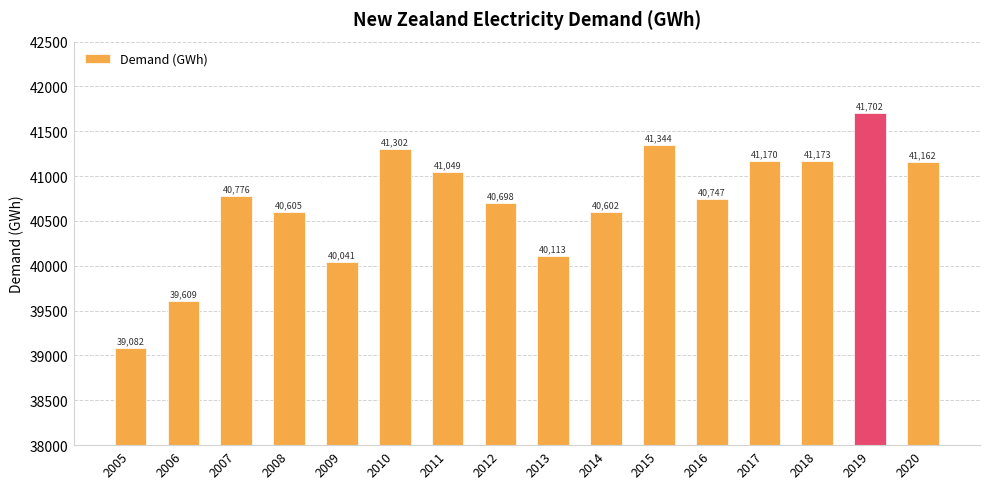

What is the value of the 13th bar from the left?

41169.9